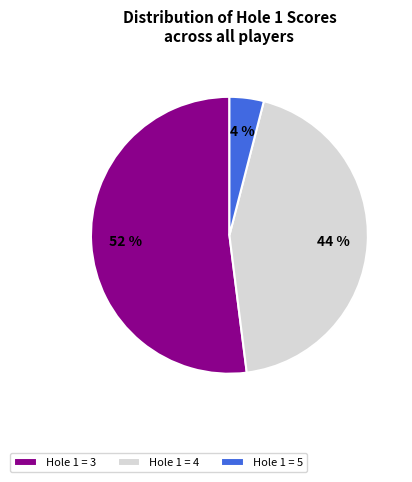

Is there a majority slice in this chart?

Yes